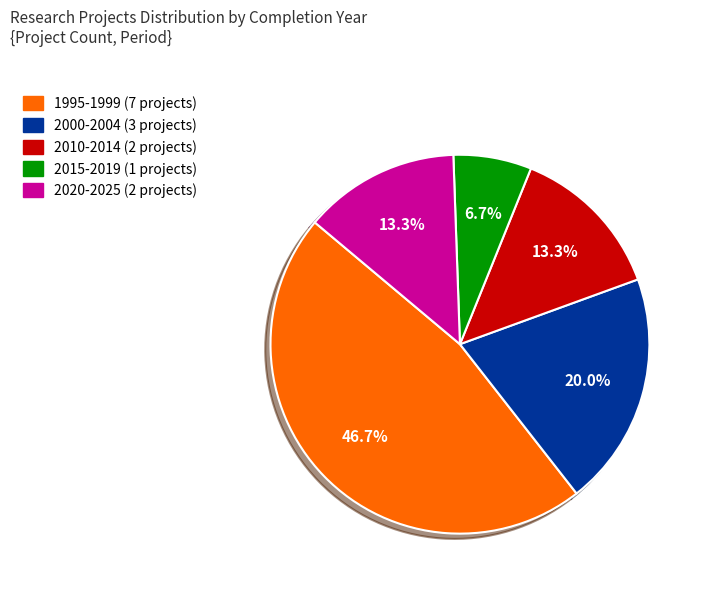

Does any single category account for the majority?

No